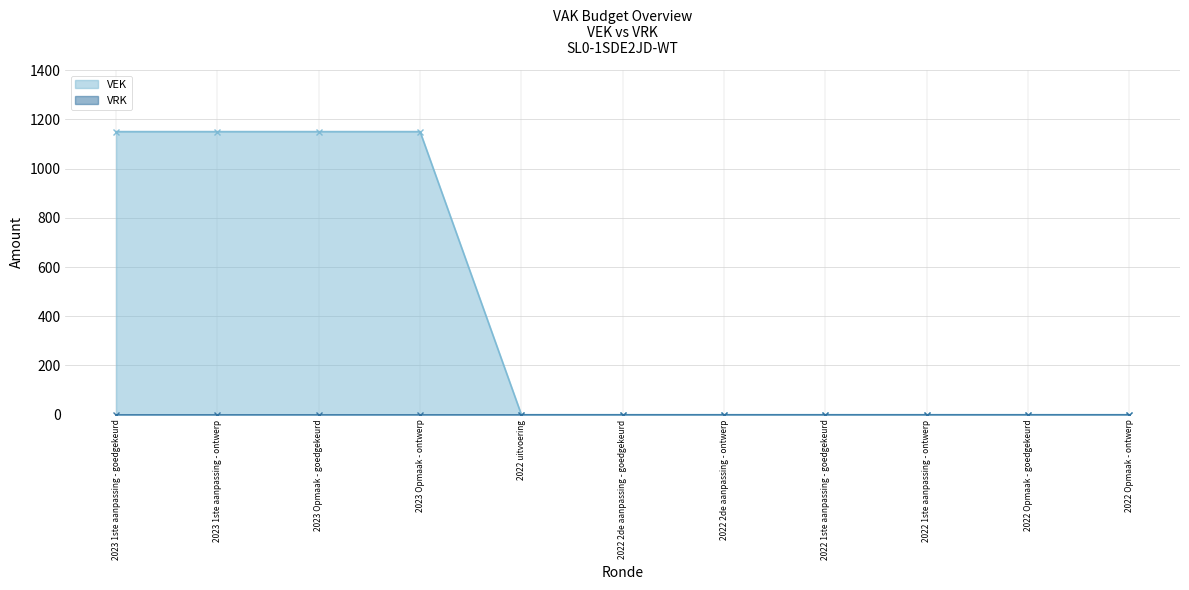

Reading right to left, list all the values displayed in this chart.

0	0	0	0	0	0	0	1150	1150	1150	1150